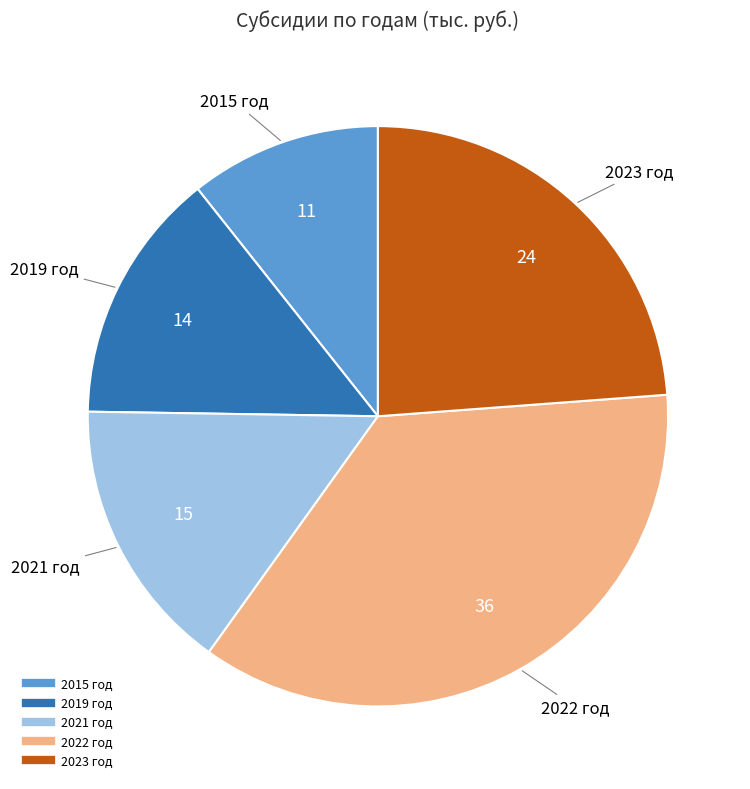

The 2023 год slice represents 18% of the pie. True or false?

False